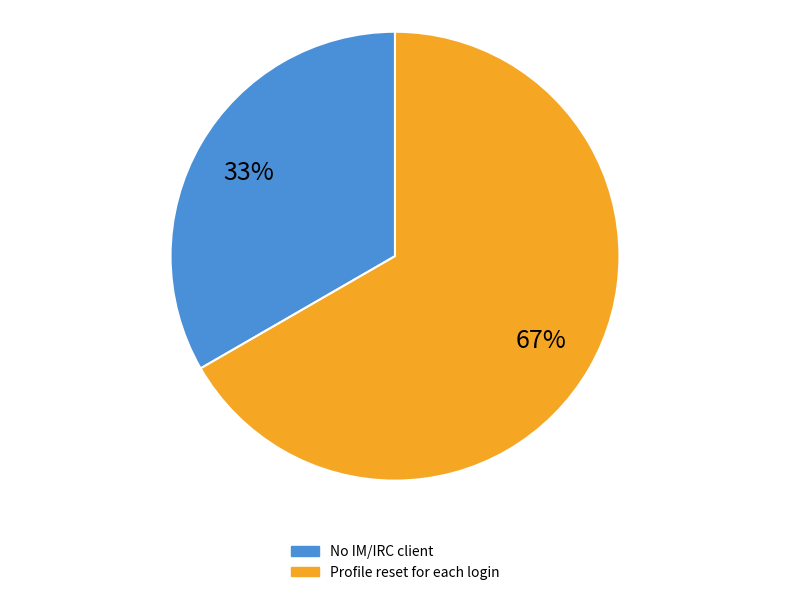

Rank the categories by value from highest to lowest.

Profile reset for each login, No IM/IRC client